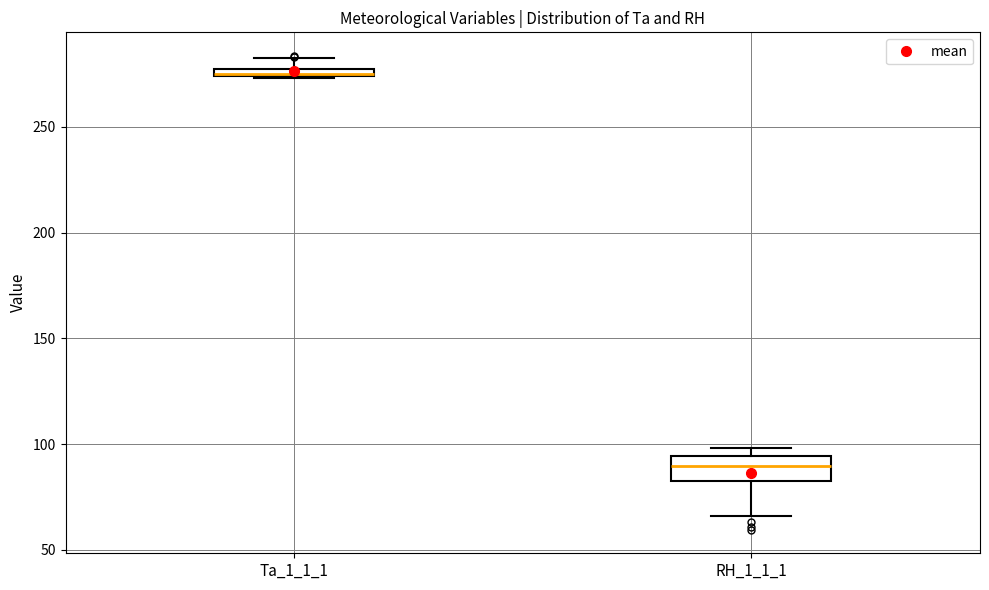

Comparing the boxes themselves (not the whiskers), which one is the tallest?

RH_1_1_1